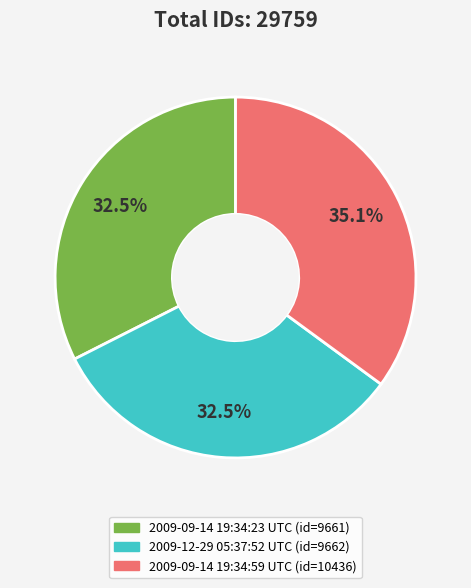

Is 2009-12-29 05:37:52 UTC the majority of the pie?

No